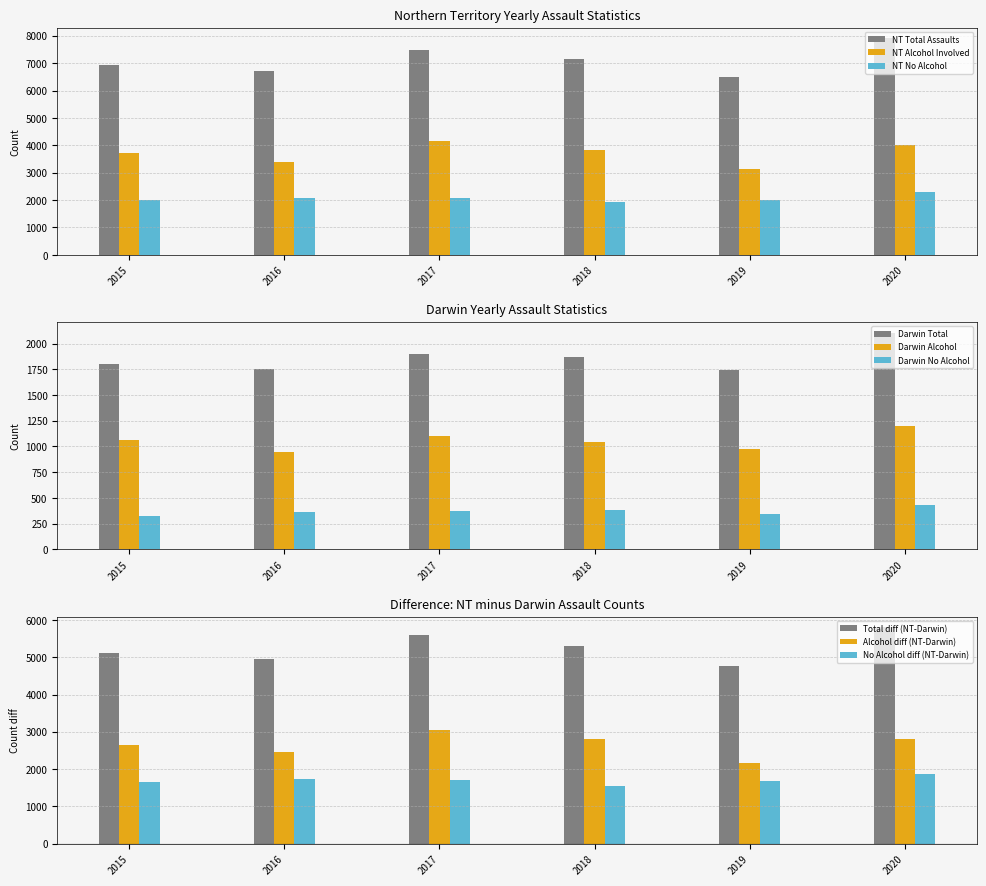

Is the value of NT Total Assaults at 2017 greater than the value of NT Alcohol Involved at 2016?

Yes